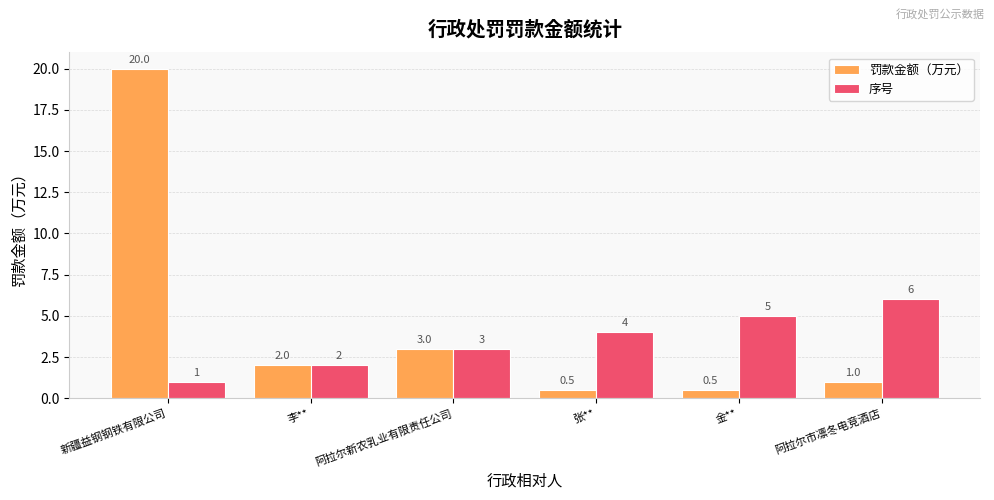

What is the smallest value displayed?

0.5